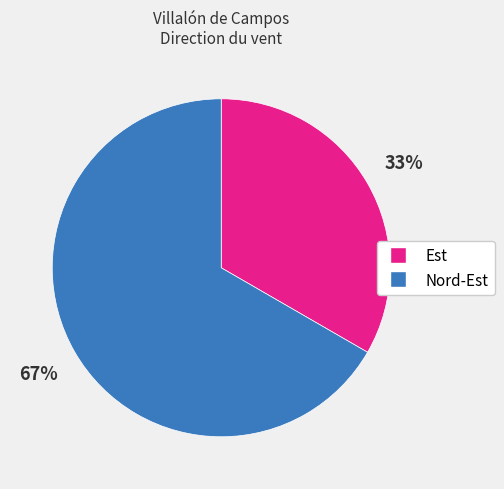

To the nearest percent, what is the average slice percentage?

50%